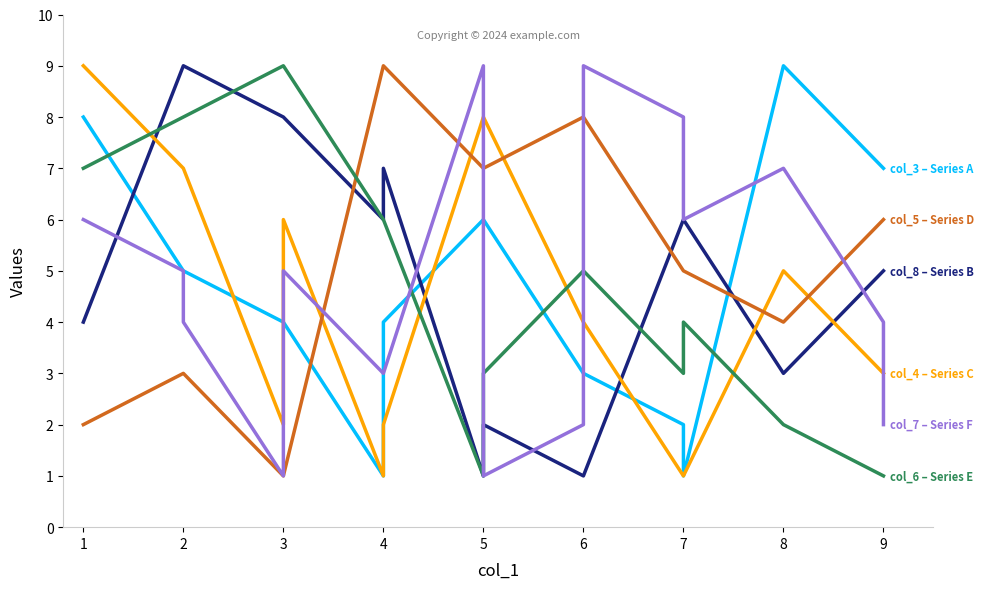

The value of col_4 – Series C at 6 is 1. True or false?

False